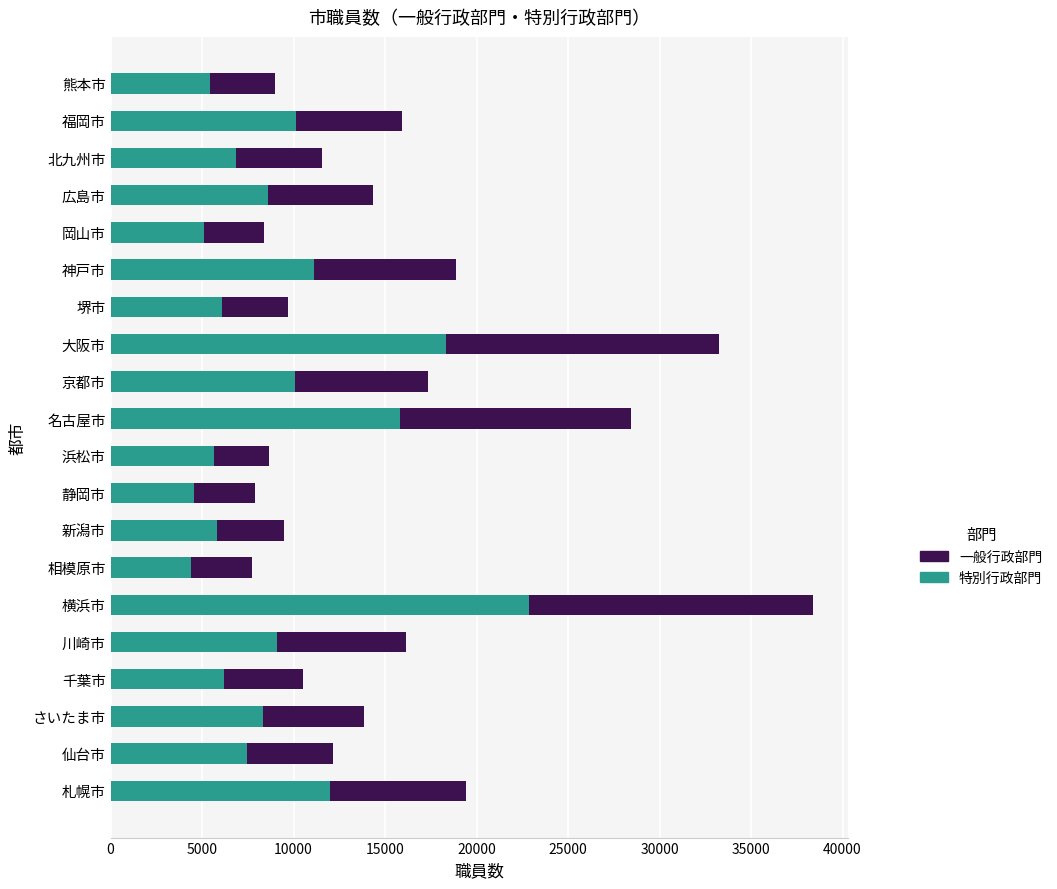

Is it true that 特別行政部門 equals 8342 at さいたま市?

True